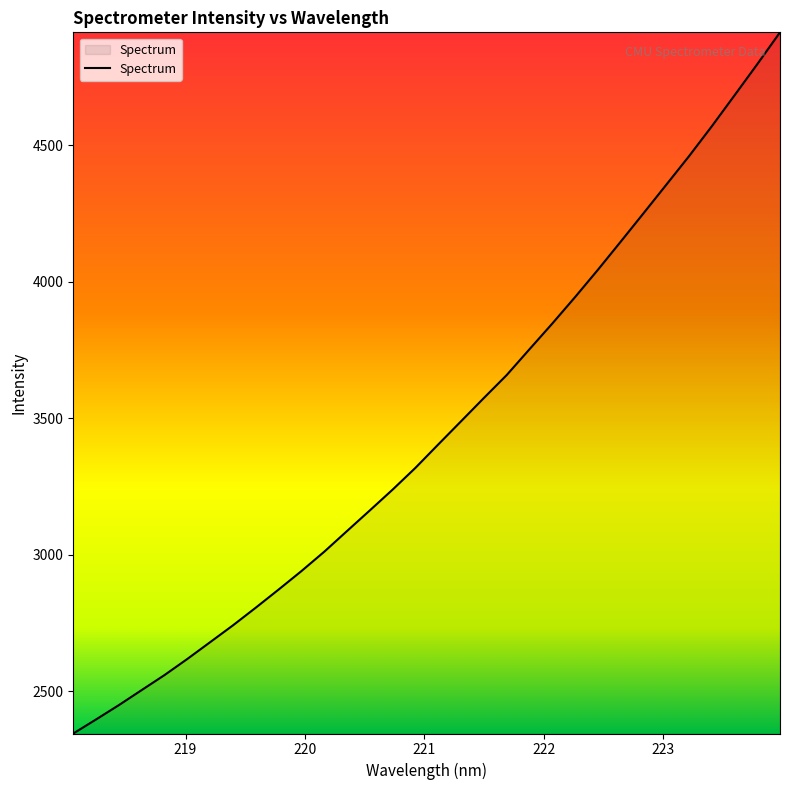

What is the greatest value displayed?

4913.4